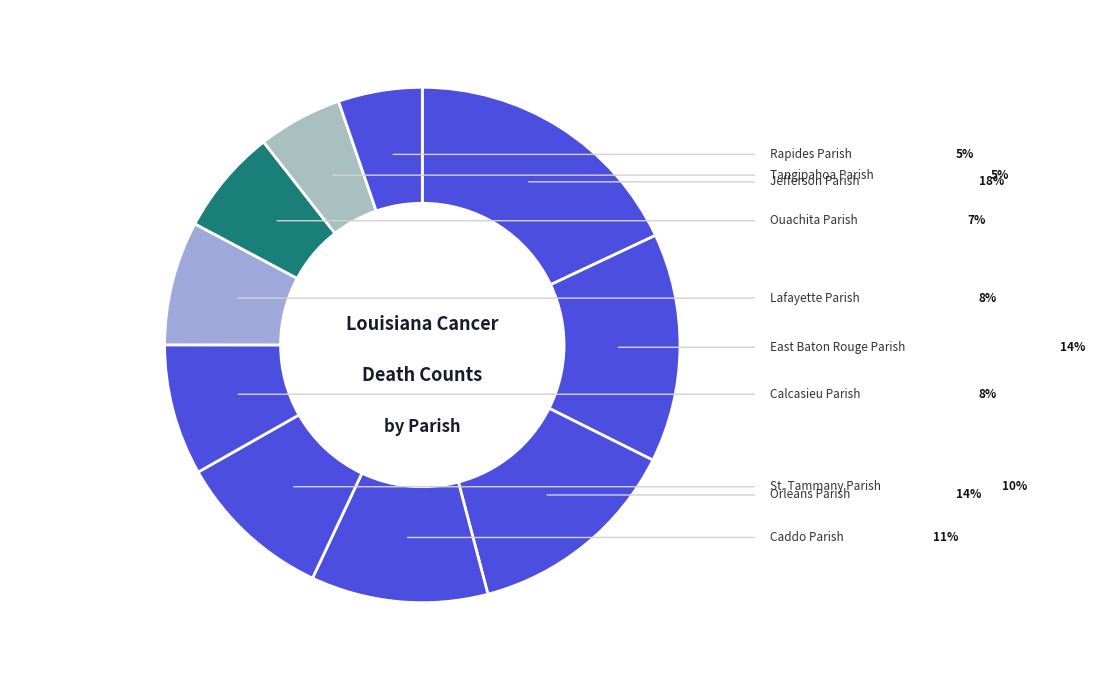

To the nearest percent, what is the difference between the largest and smallest slice percentages?

13%